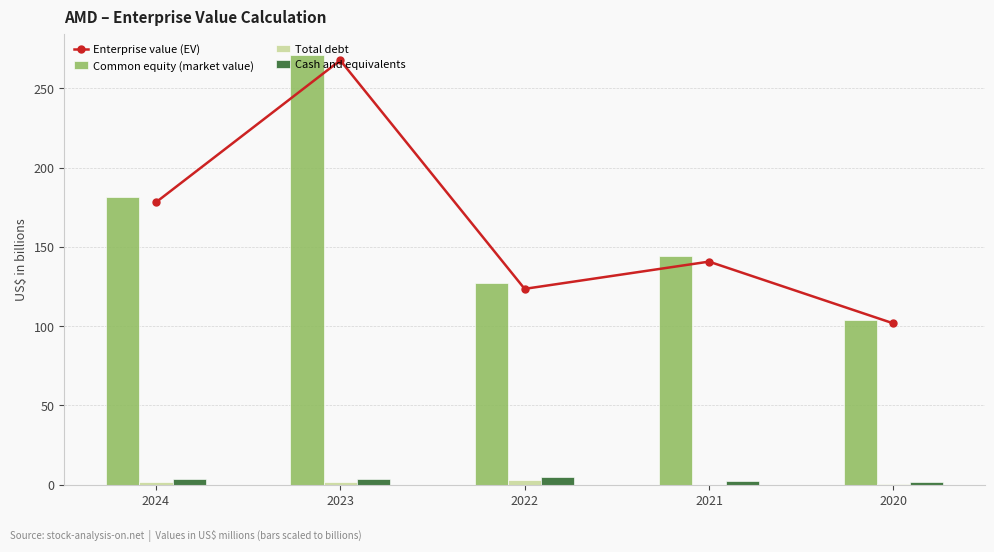

True or false: Common equity (market value) has a value of 144.0 at 2021.

True